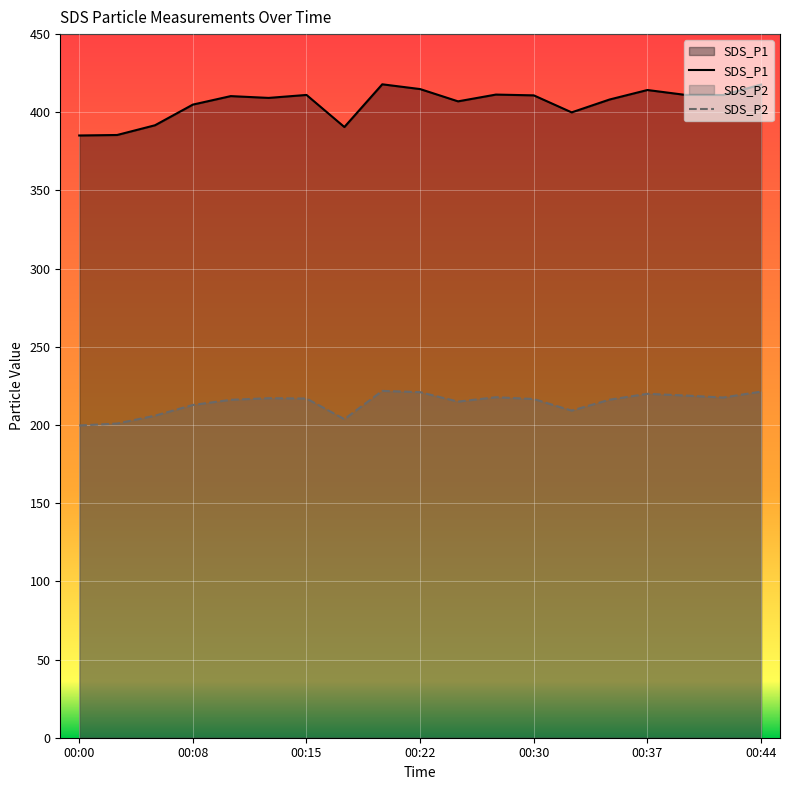

What is the difference between the maximum and second lowest values in the SDS_P2 series?

20.9